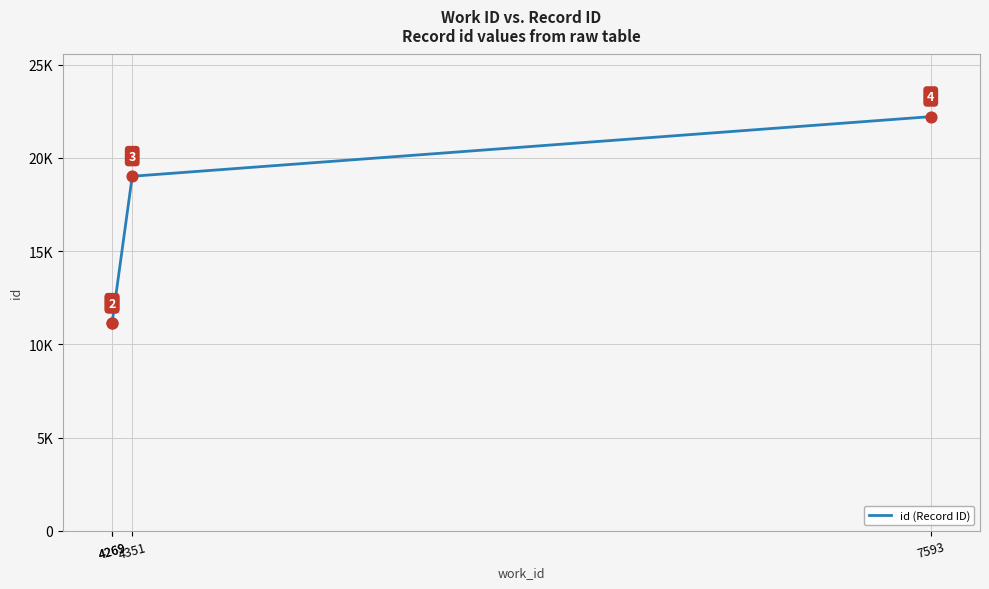

Between 7593 and 4351, which is larger?

7593